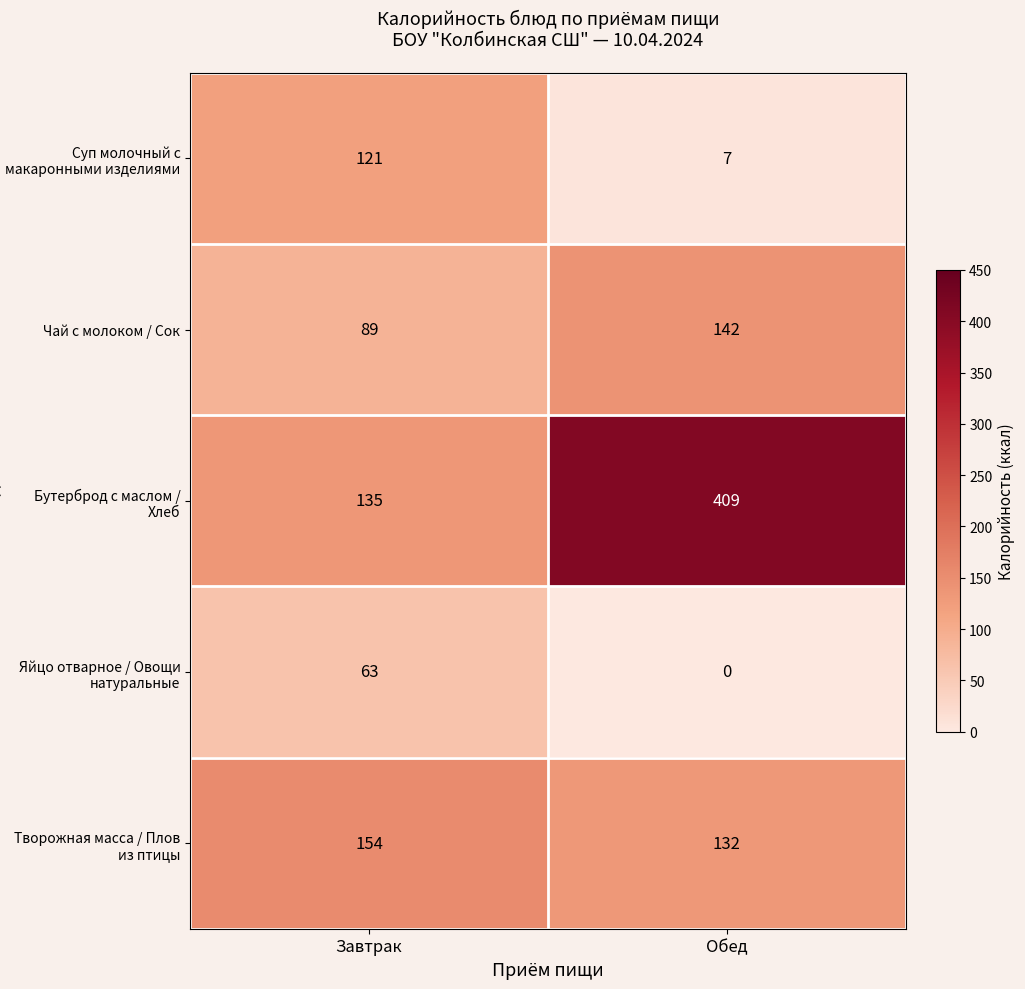

List the labels in order of Творожная масса / Плов из птицы value, smallest first.

Обед, Завтрак